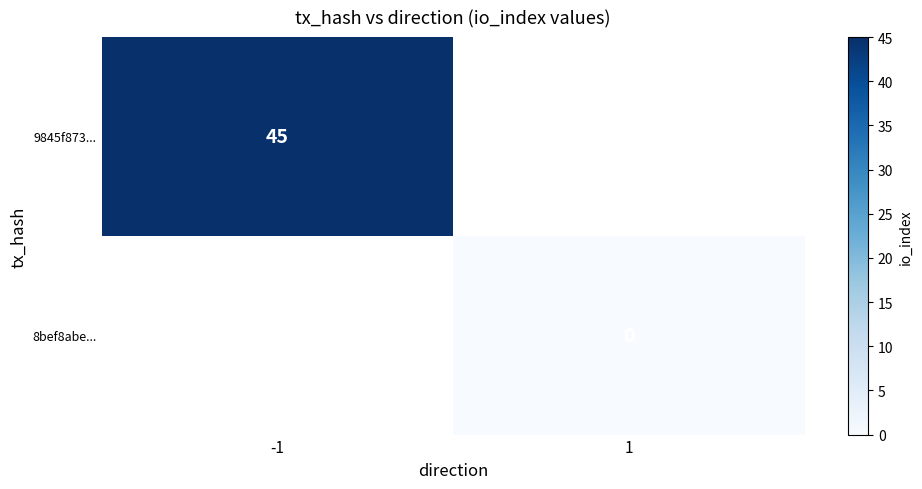

At how many categories does at least one series exceed 1?

1